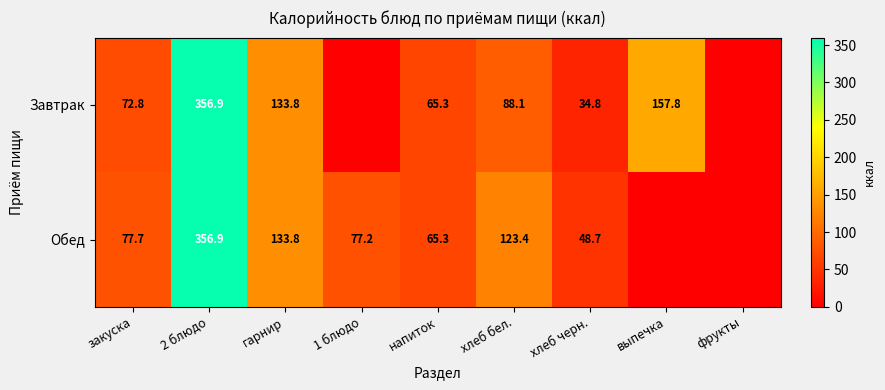

True or false: Обед has a value of 65.3 at напиток.

True